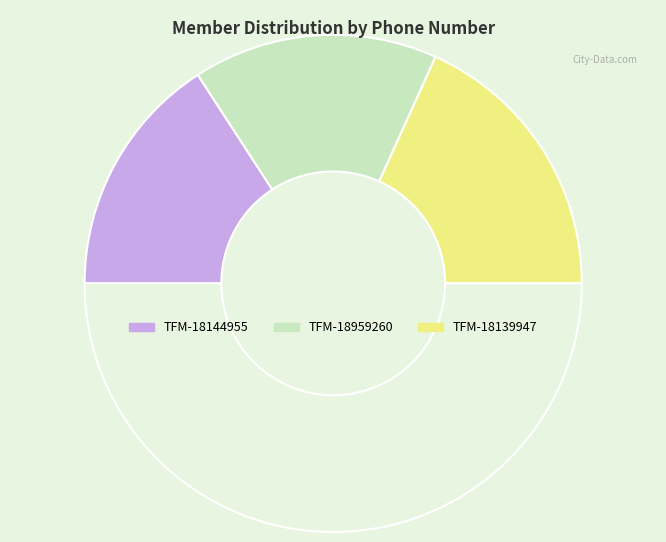

How many slices are in this pie chart?

4